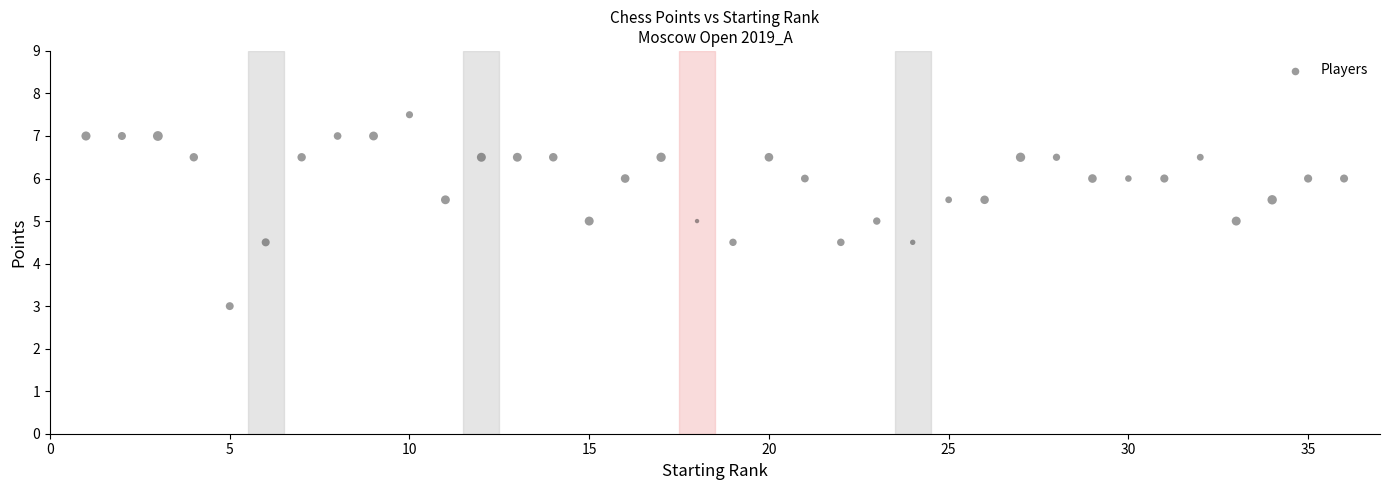

What is the range of Y values (max minus min)?

4.5